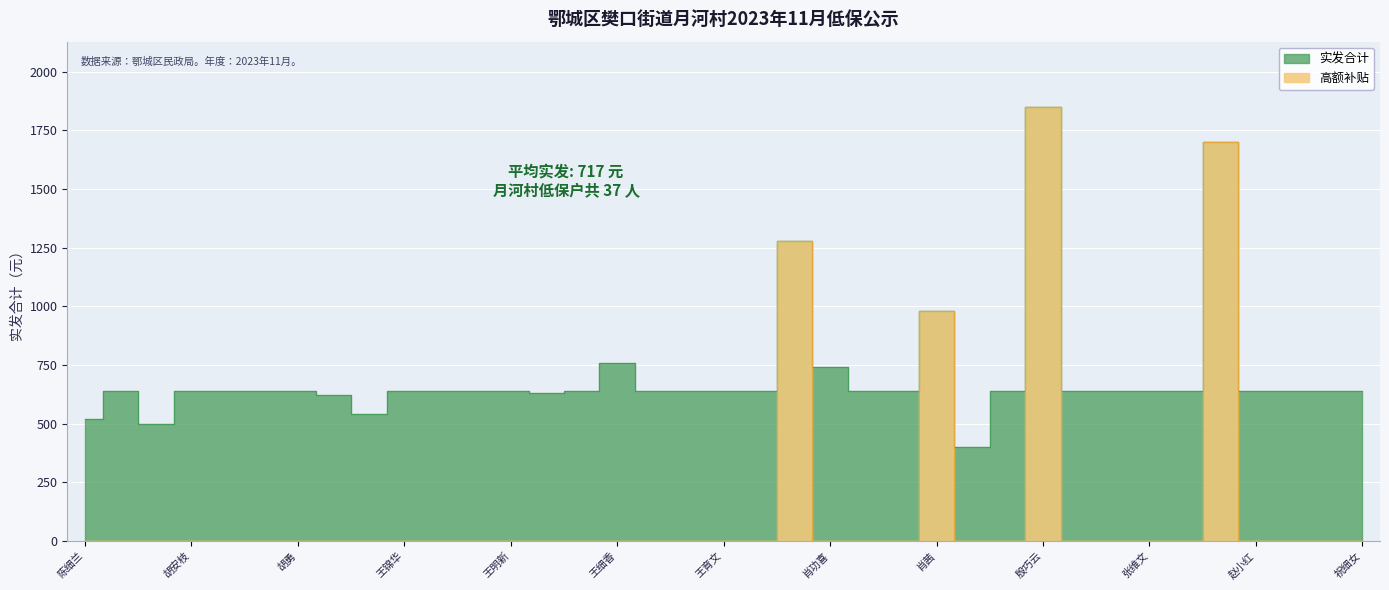

List the series in order of their overall mean, highest first.

实发合计, 高额补贴